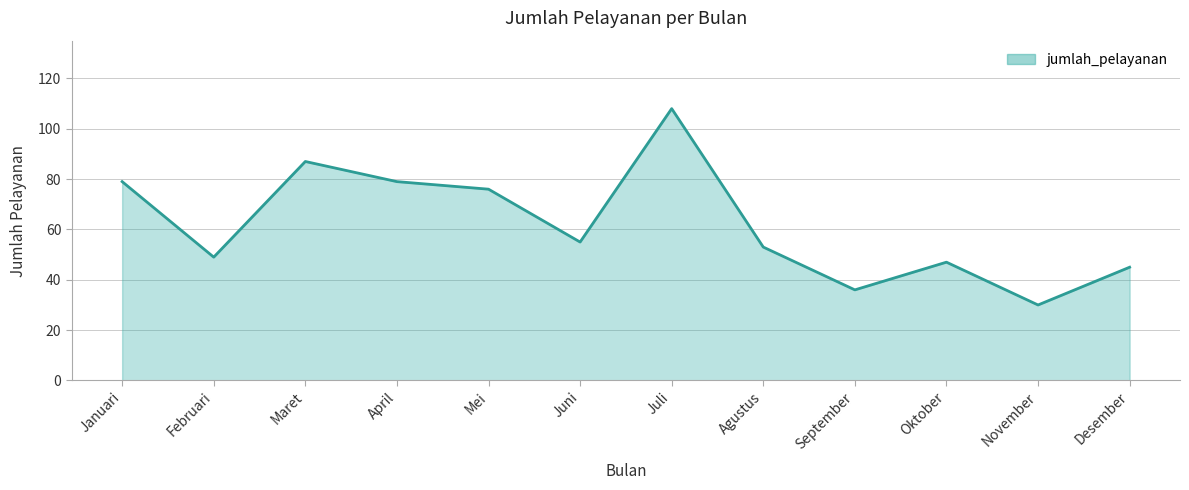

Does the chart have visible grid lines?

Yes